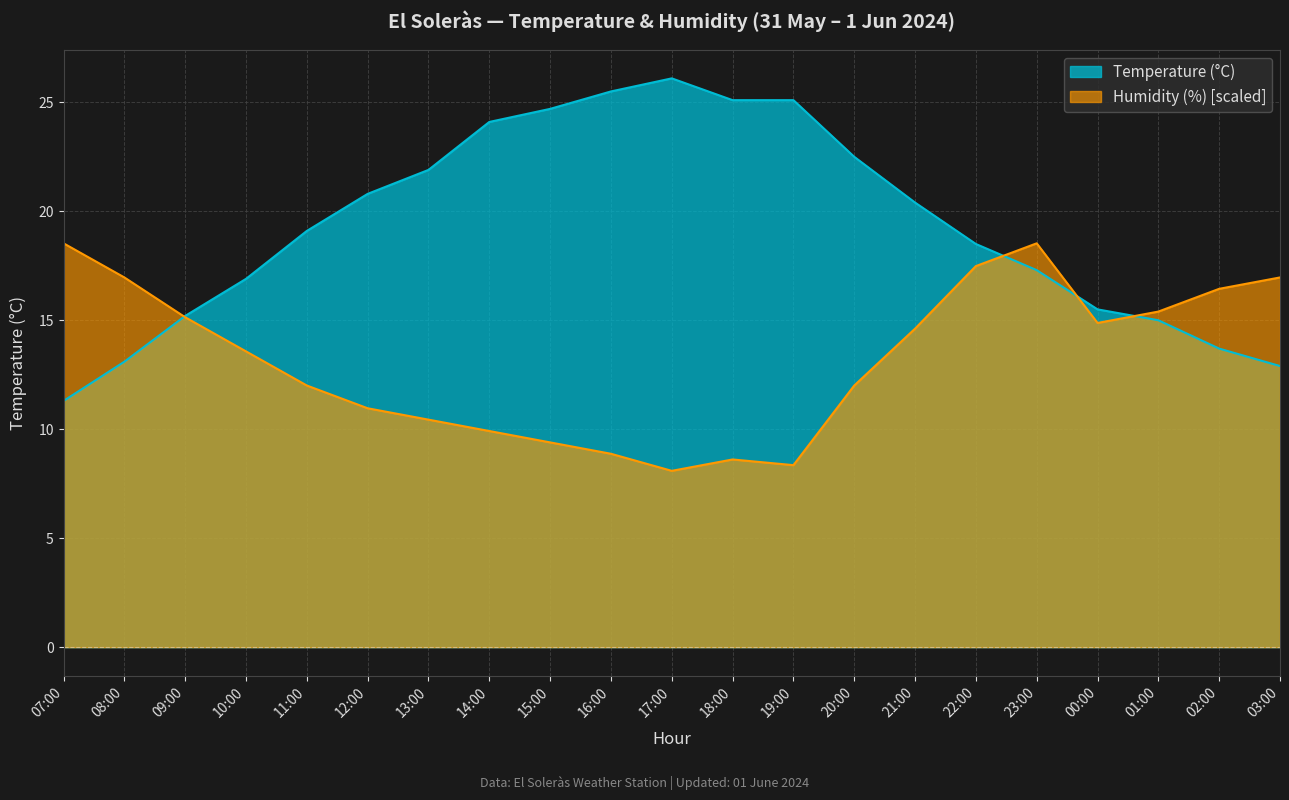

What is the average value of the Humidity (%) series?

13.2